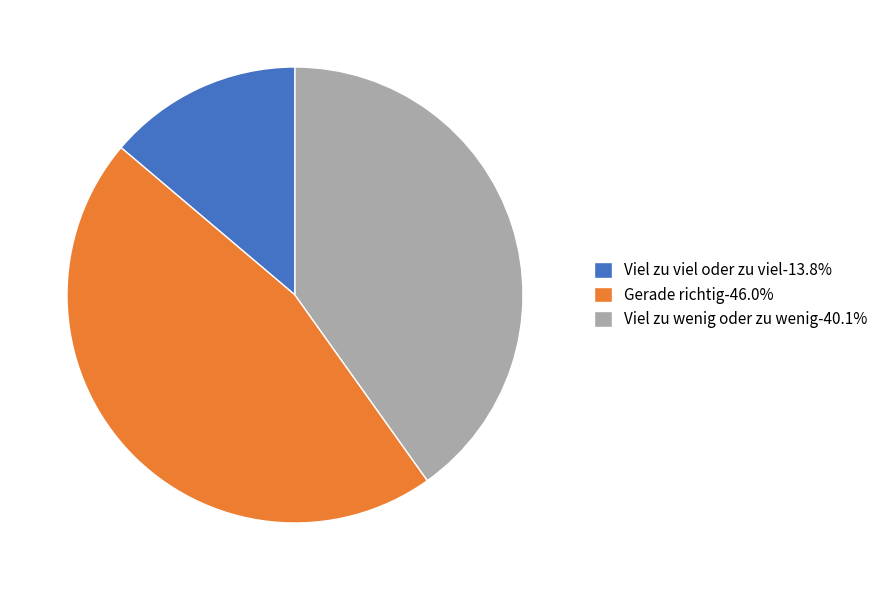

Do Viel zu viel oder zu viel-13.8% and Viel zu wenig oder zu wenig-40.1% together represent more than half of the pie?

Yes